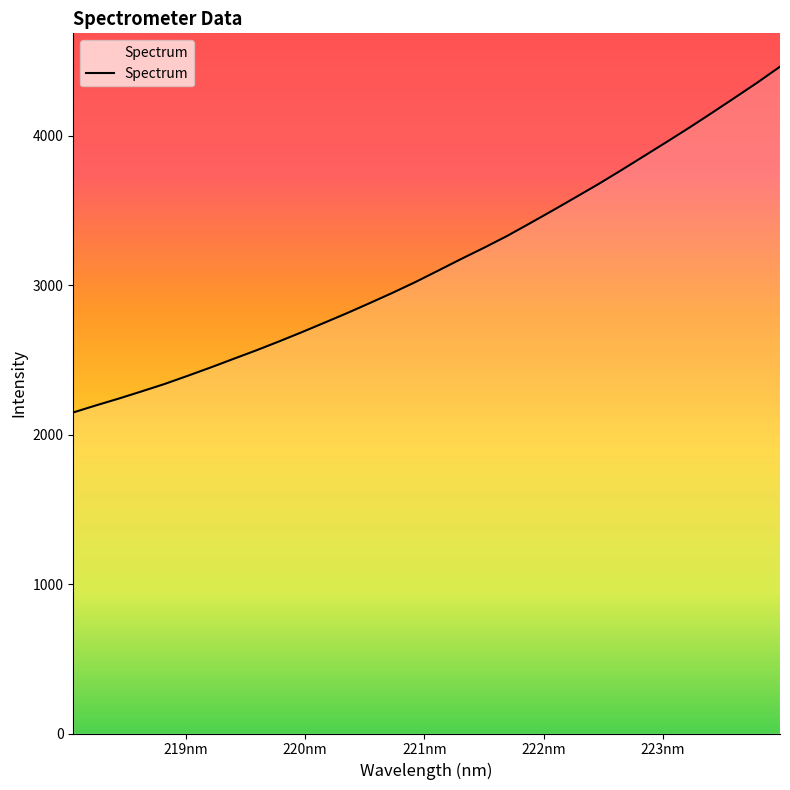

What is the greatest value displayed?

4462.1